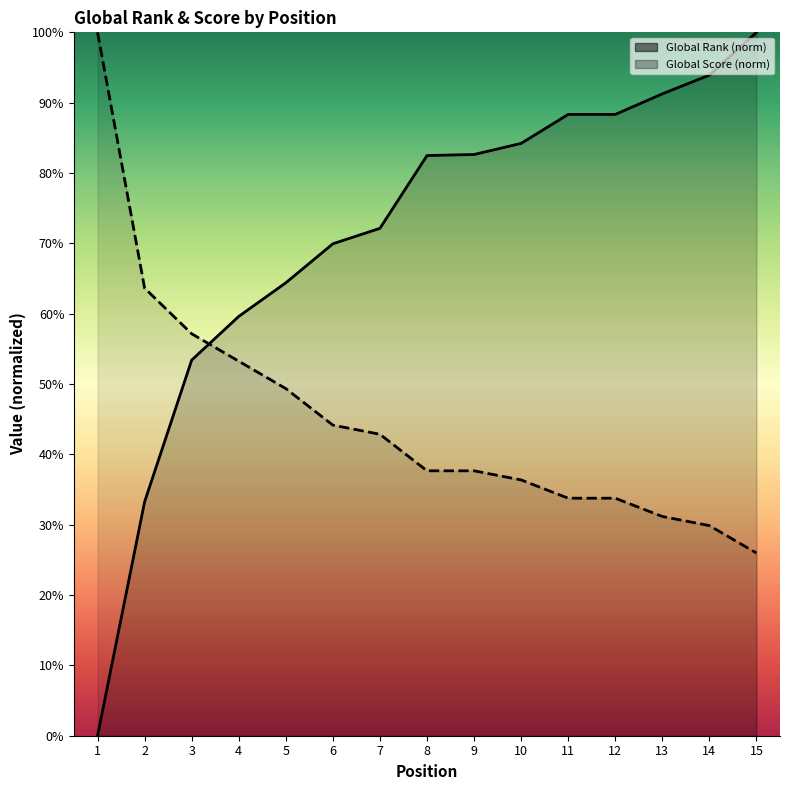

What is the total value across all series at 10?

120.6